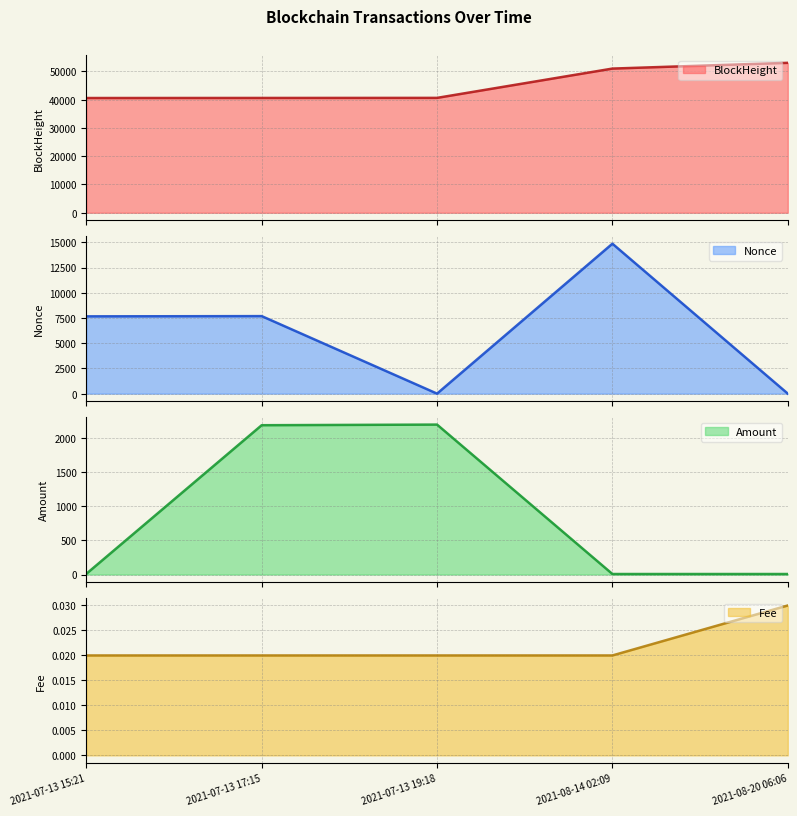

How many distinct data groups are displayed?

4